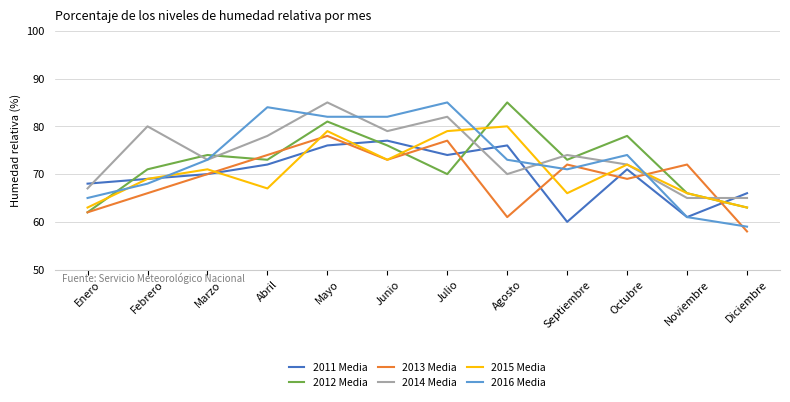

How many series are shown in this chart?

6